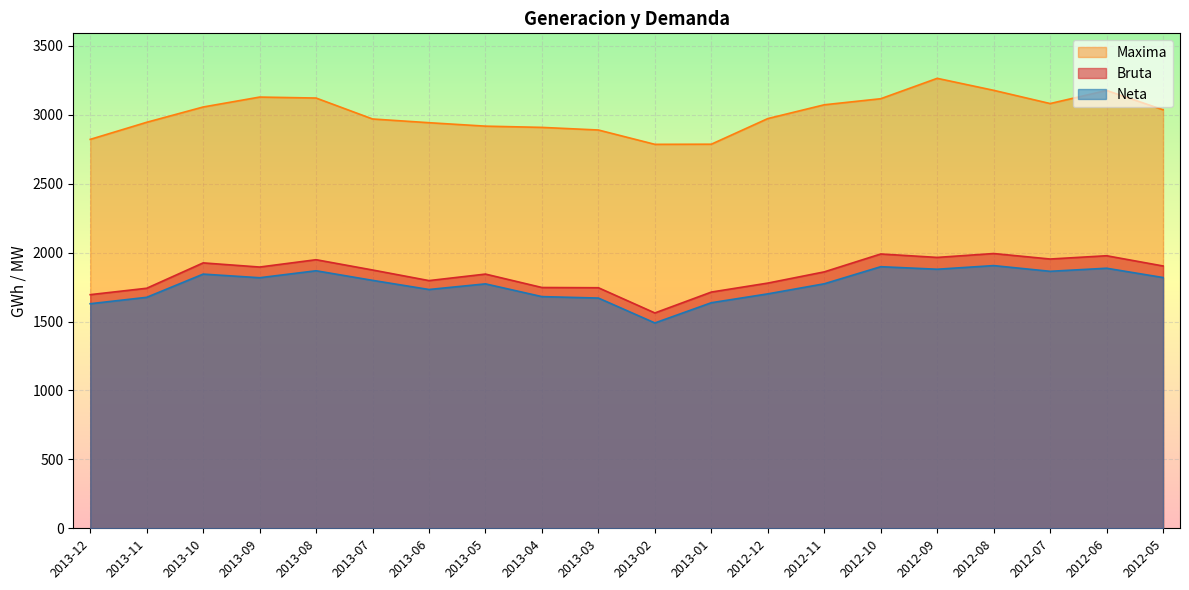

Is it true that Maxima equals 1256.3 at 2012-07?

False